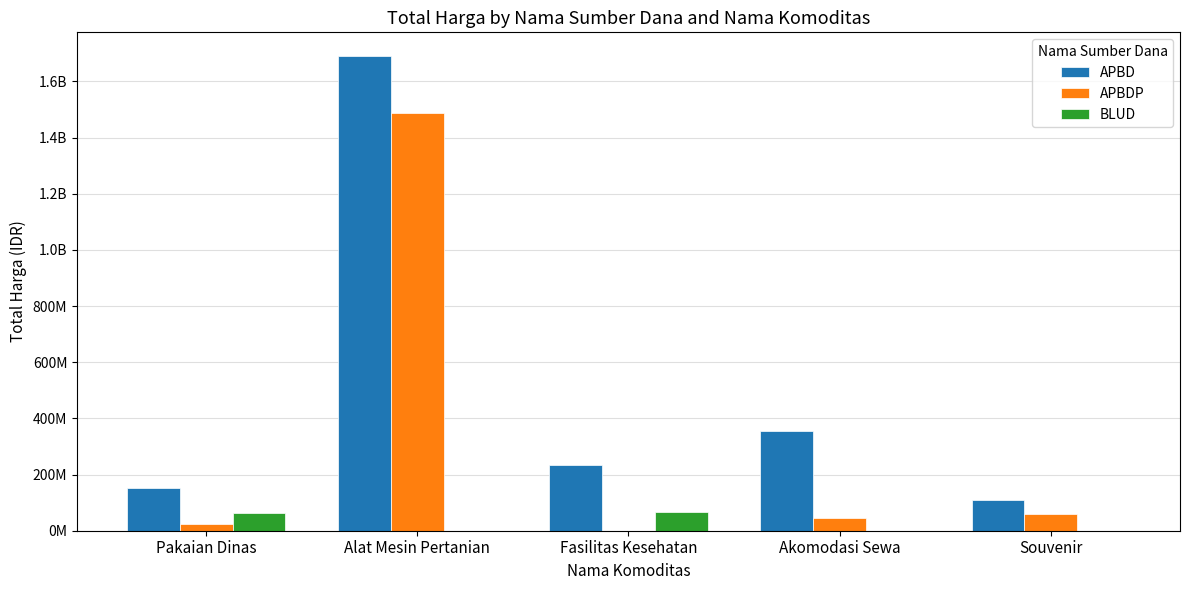

Does the chart contain stacked bars?

No